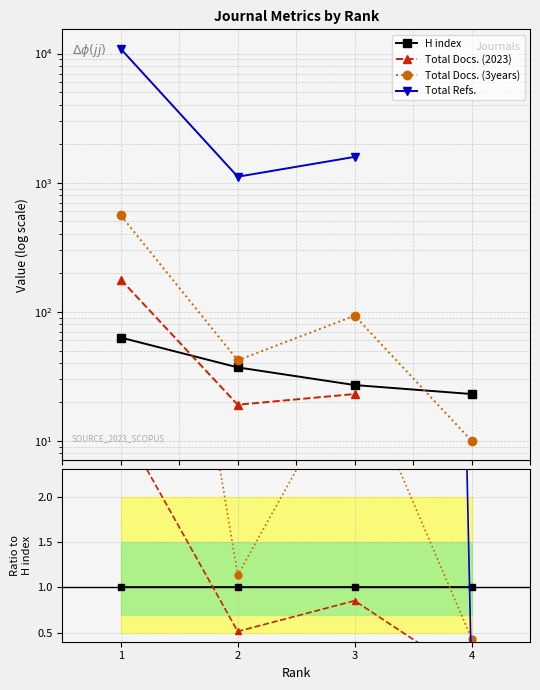

After their last crossing, which series has the higher values: H index or Total Refs.?

H index